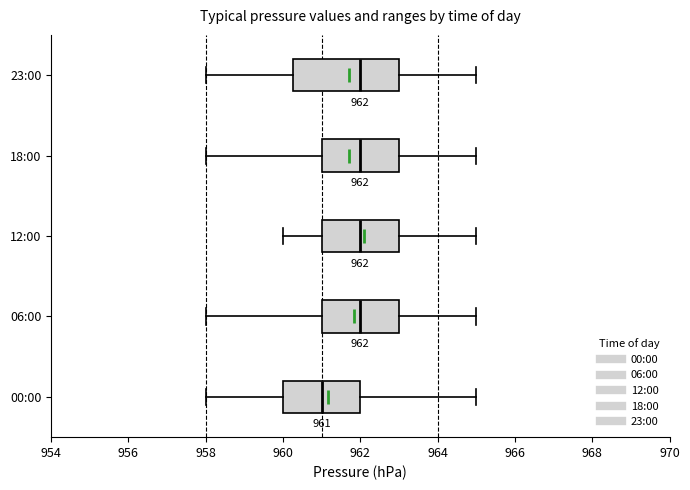

Comparing the boxes themselves (not the whiskers), which one is the widest?

23:00